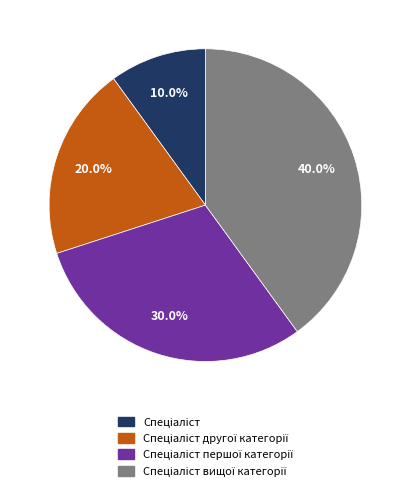

Is there any slice that represents more than half of the pie?

No